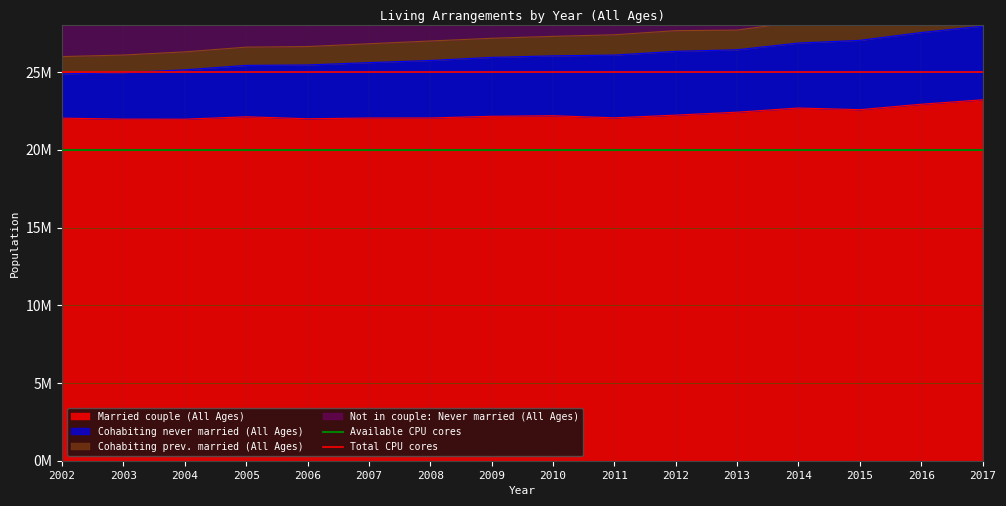

The value of Available CPU cores at 2002 is 5644525. True or false?

False